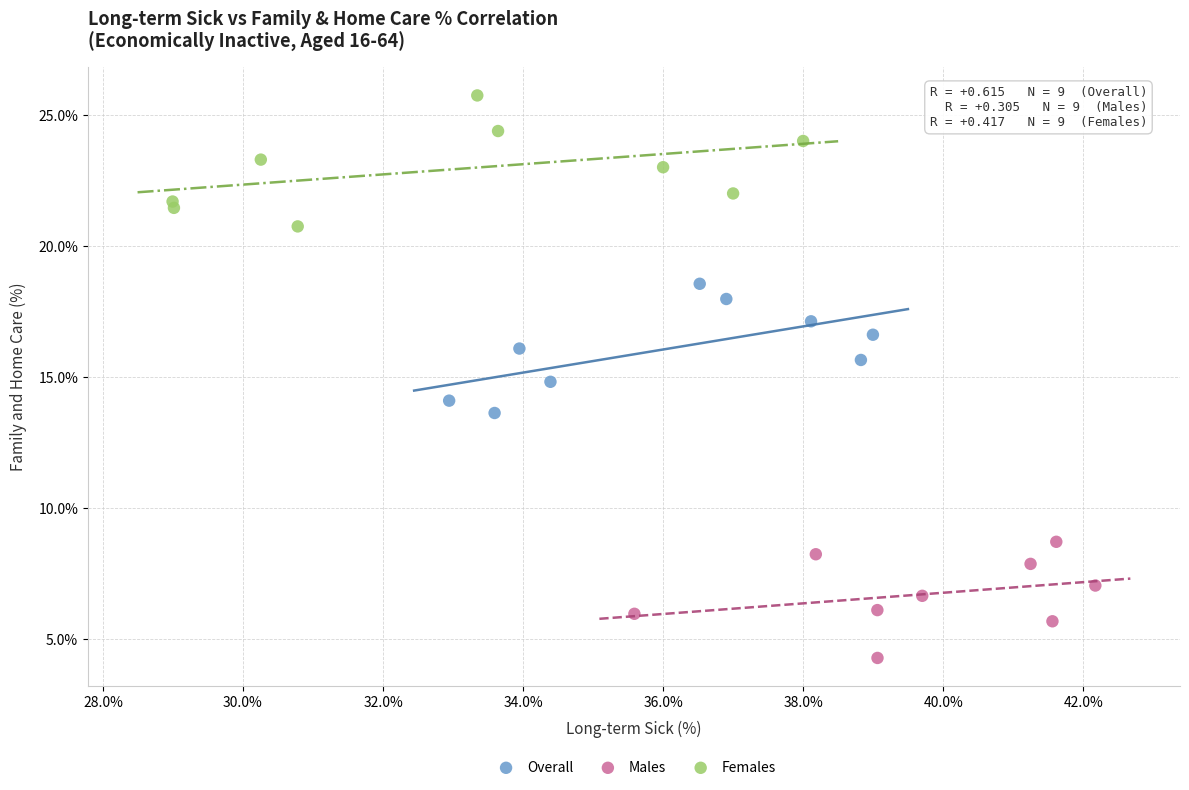

What are all the series names shown in the legend?

Overall, Males, Females